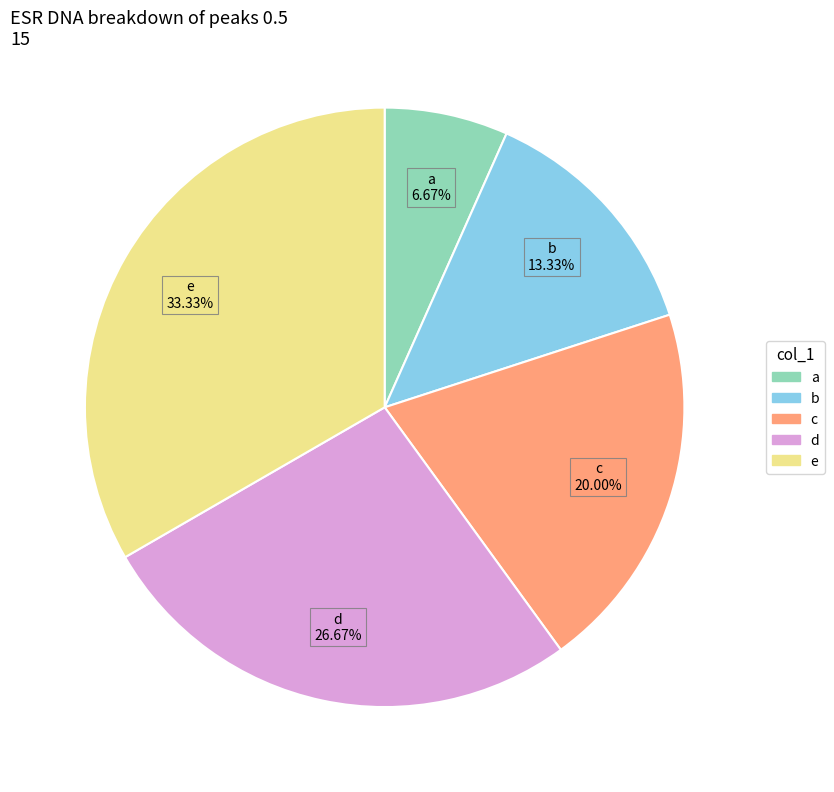

Is there a majority slice in this chart?

No